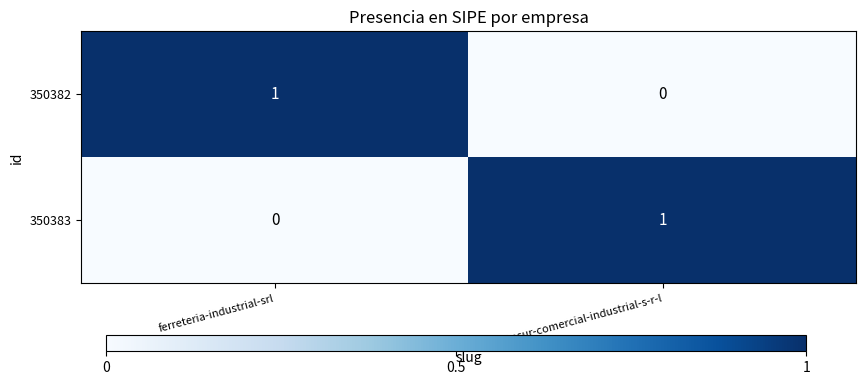

Is the value of 350382 at repsur-comercial-industrial-s-r-l greater than the value of 350383 at repsur-comercial-industrial-s-r-l?

No